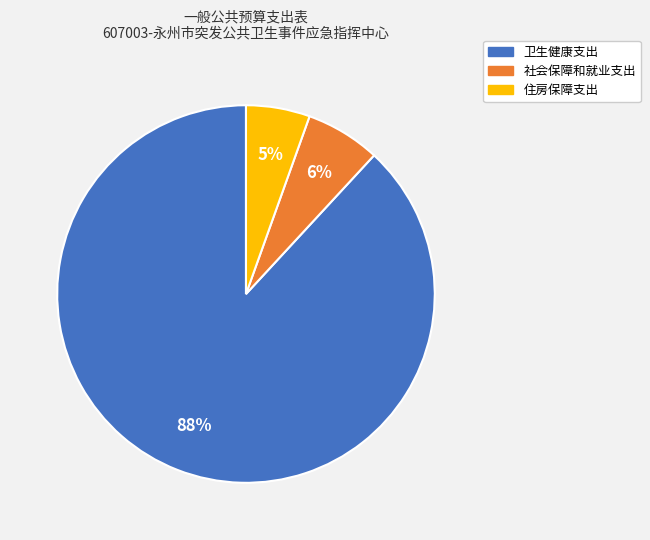

The 住房保障支出 slice represents 18% of the pie. True or false?

False